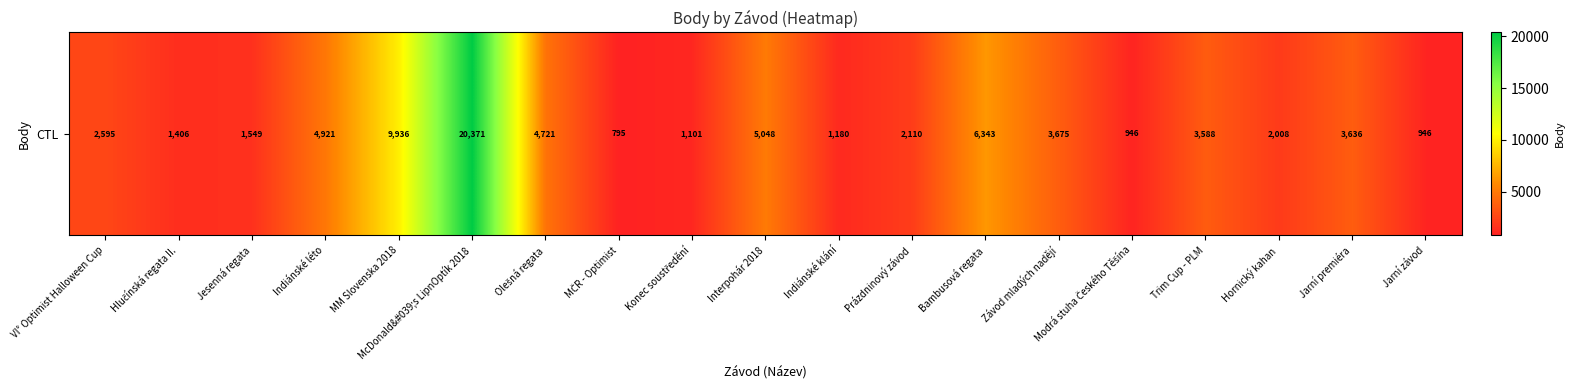

What is the ratio of the value at McDonald&#039;s LipnOptík 2018 to the value at Konec soustředění?

18.5